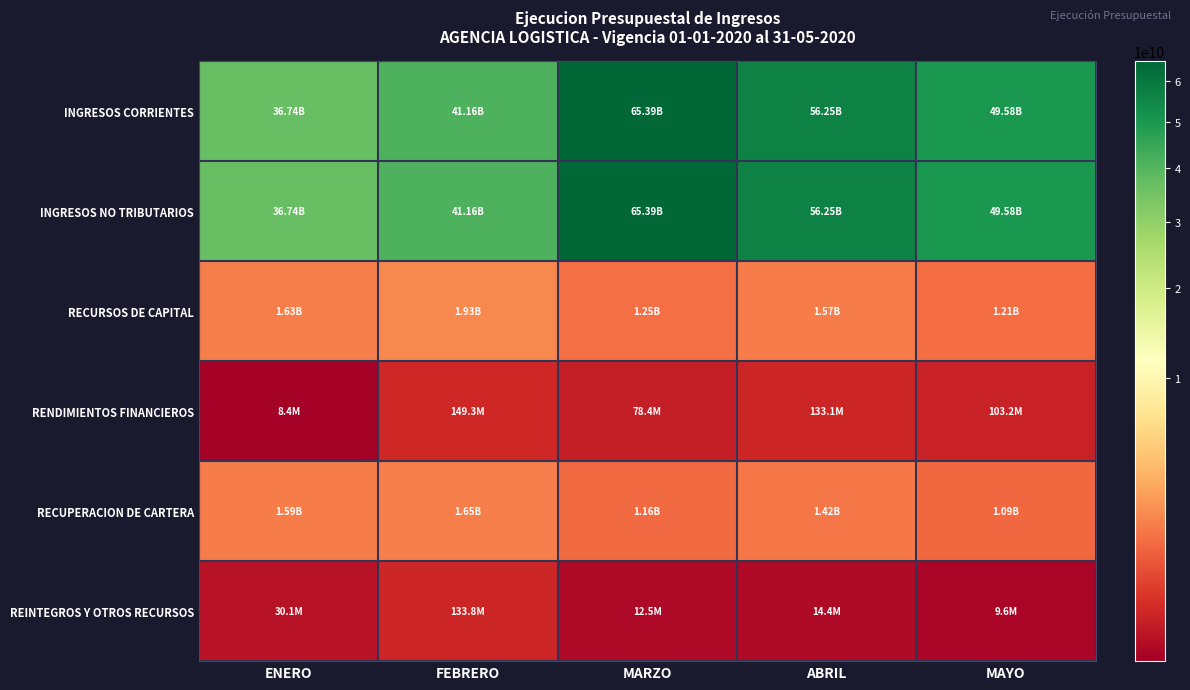

What is the total value across all series at ENERO?

76748598596.2